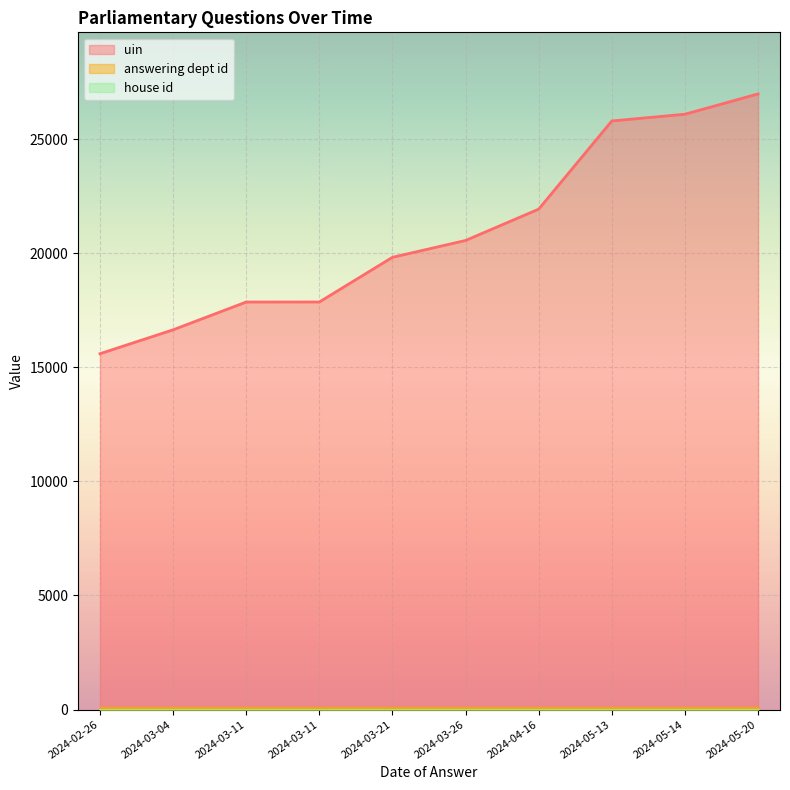

What is the value of the uin point at the 1st from the left?

15595